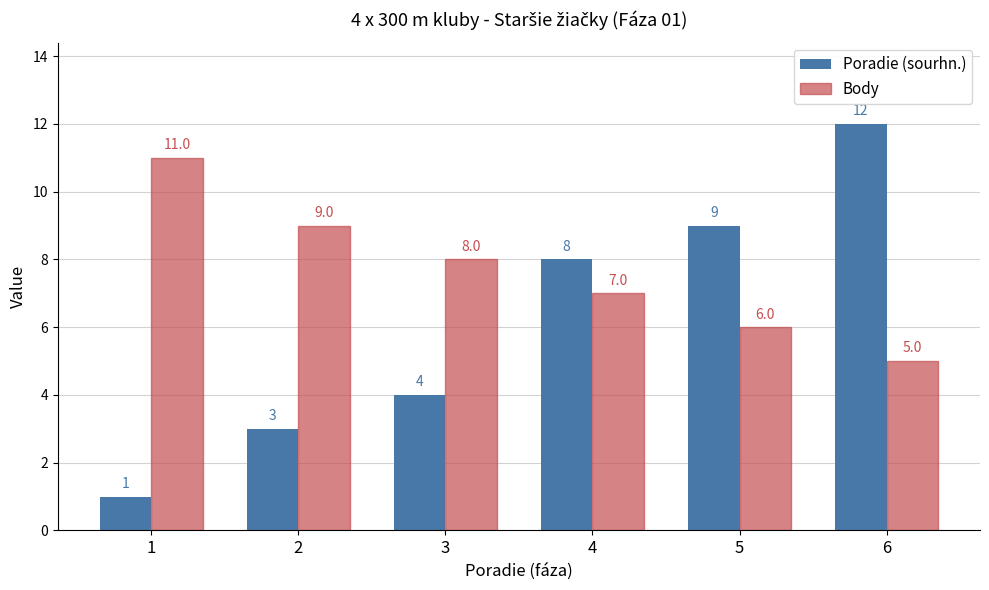

What are all the series names shown in the legend?

Poradie (sourhn.), Body